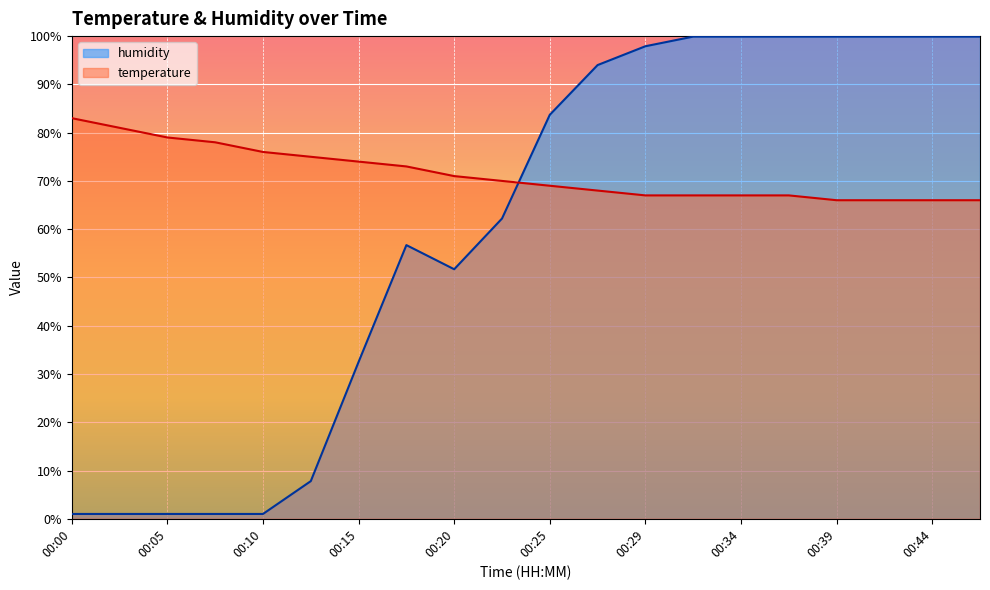

Which series has the largest total across all categories?

temperature